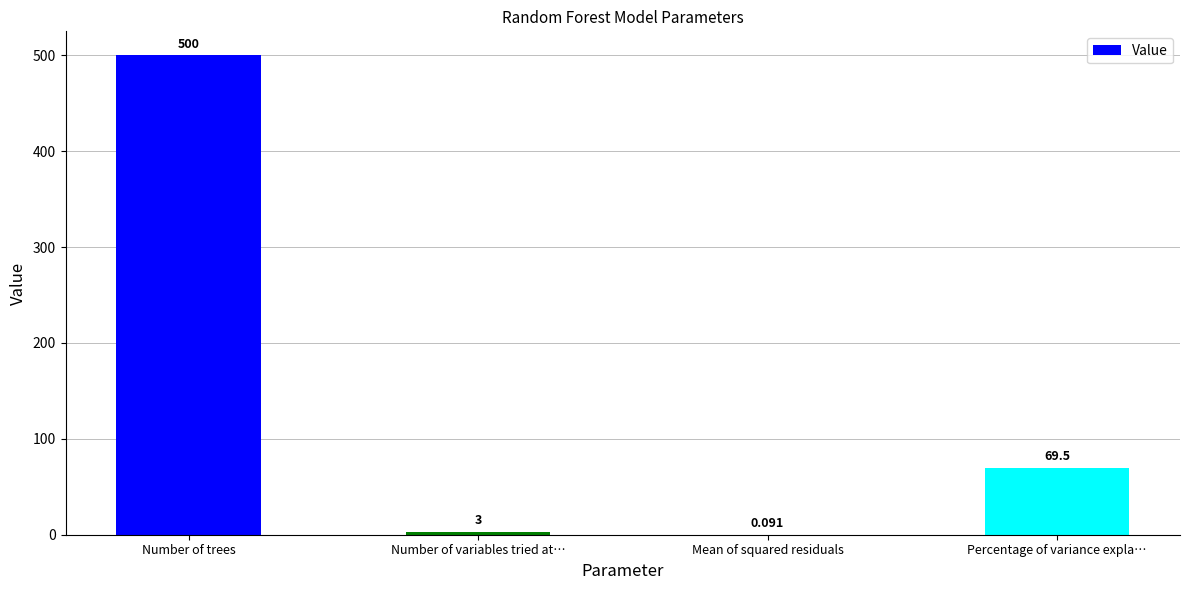

Are the bars grouped side by side (vs. stacked)?

No